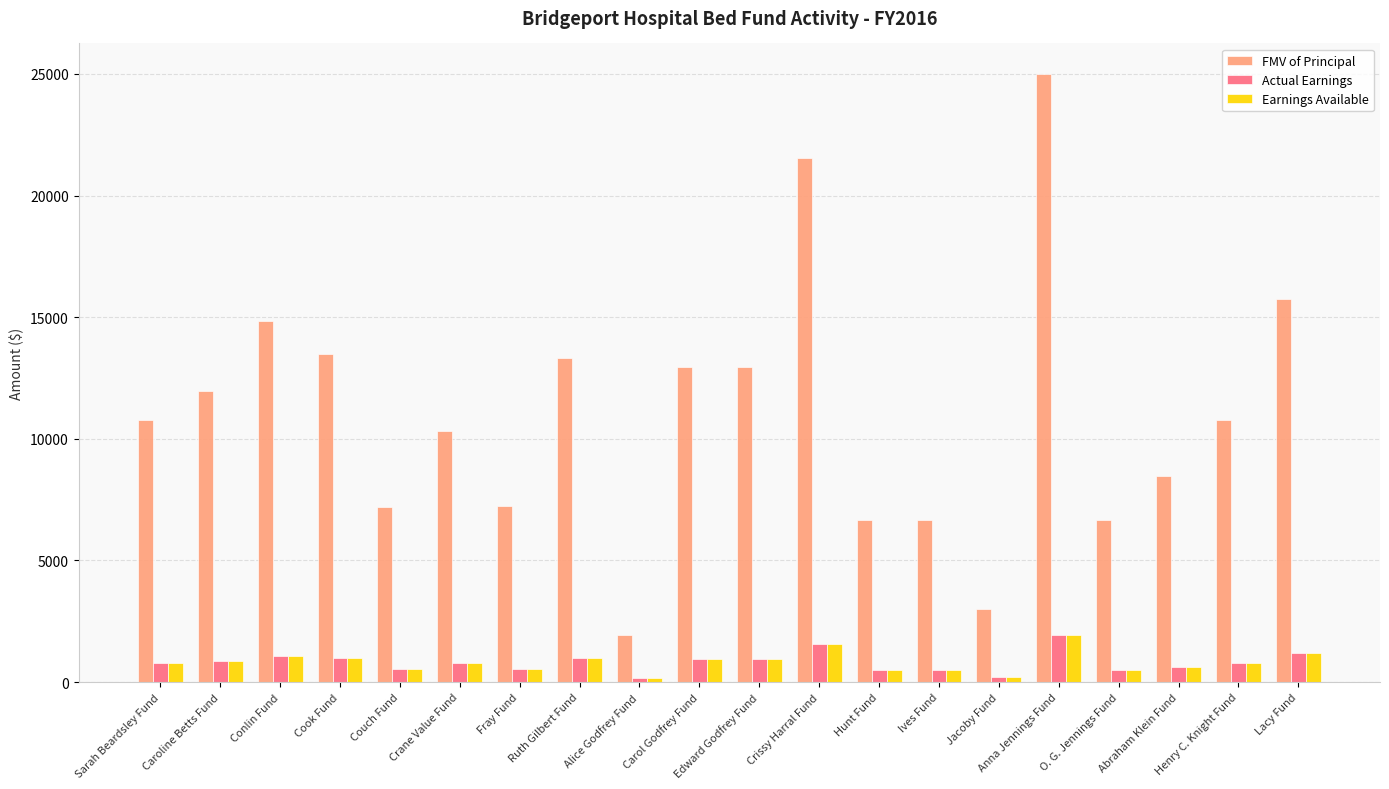

Where does the Actual Earnings series first go above 784?

Sarah Beardsley Fund